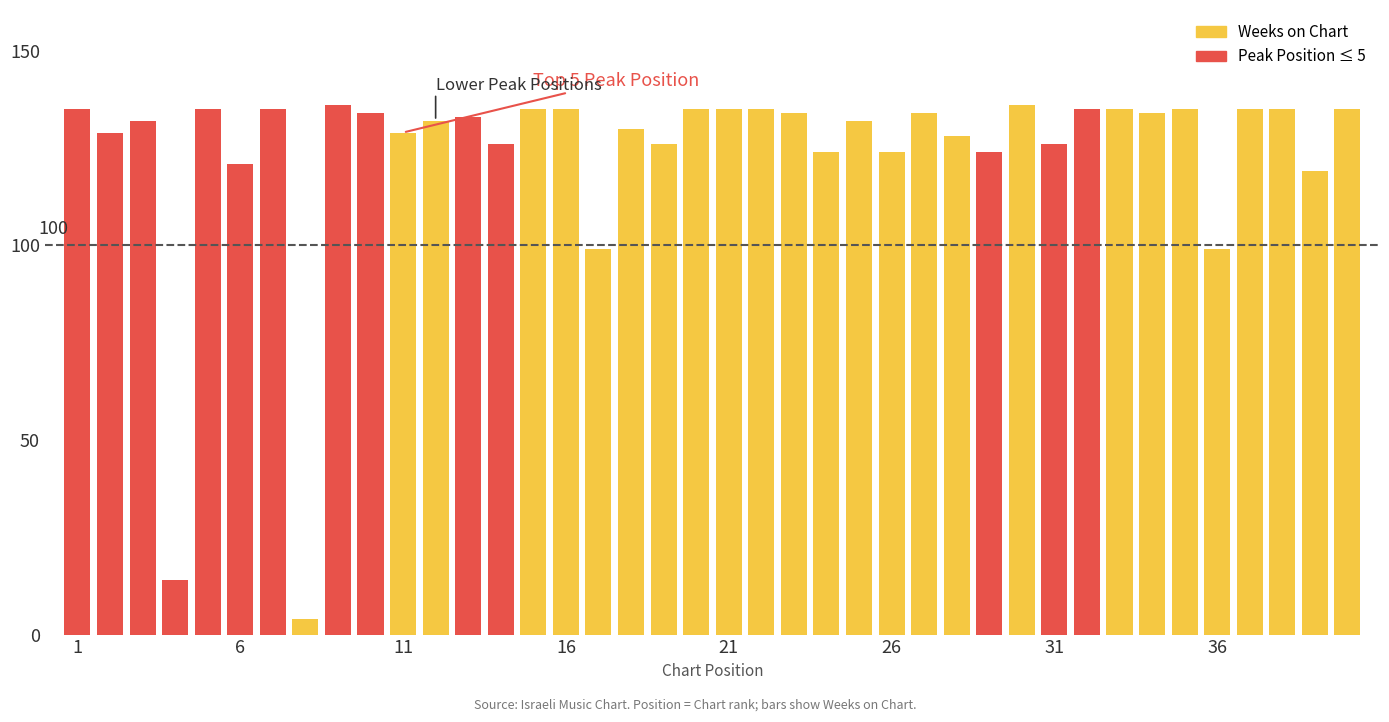

What is the greatest value displayed?

136